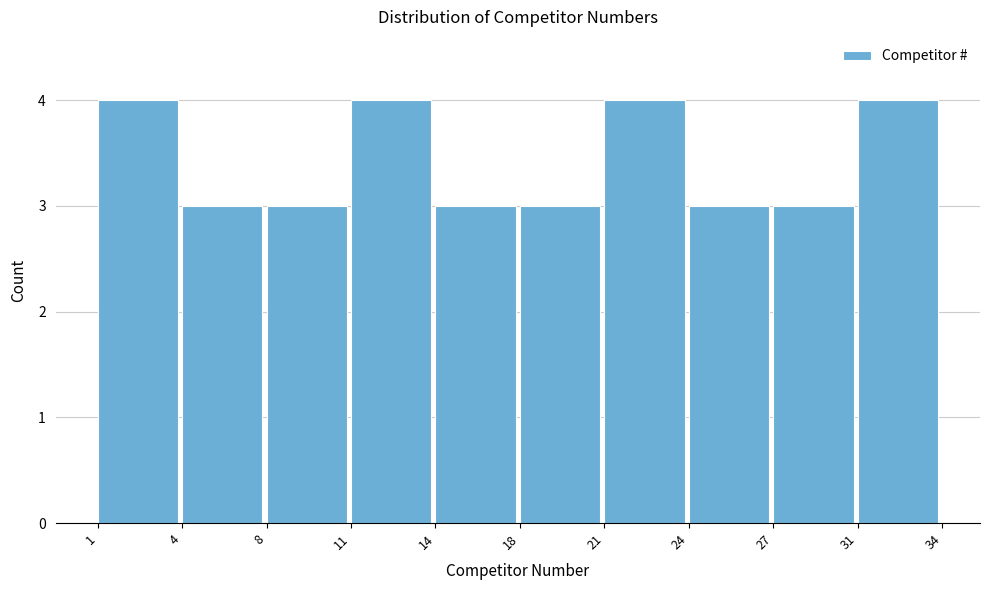

Reading right to left, transcribe all the data shown in this chart.

31=4	27=3	24=3	21=4	18=3	14=3	11=4	8=3	4=3	1=4